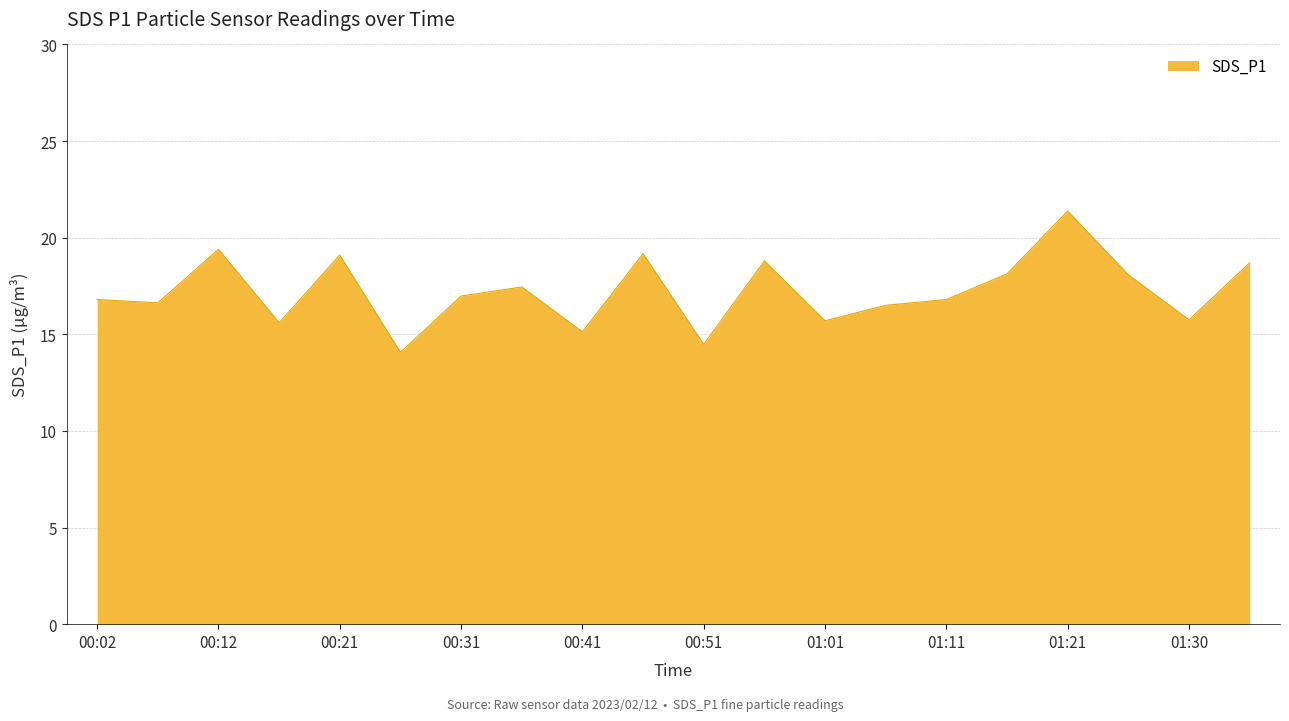

What is the difference between the maximum and minimum values?

7.3